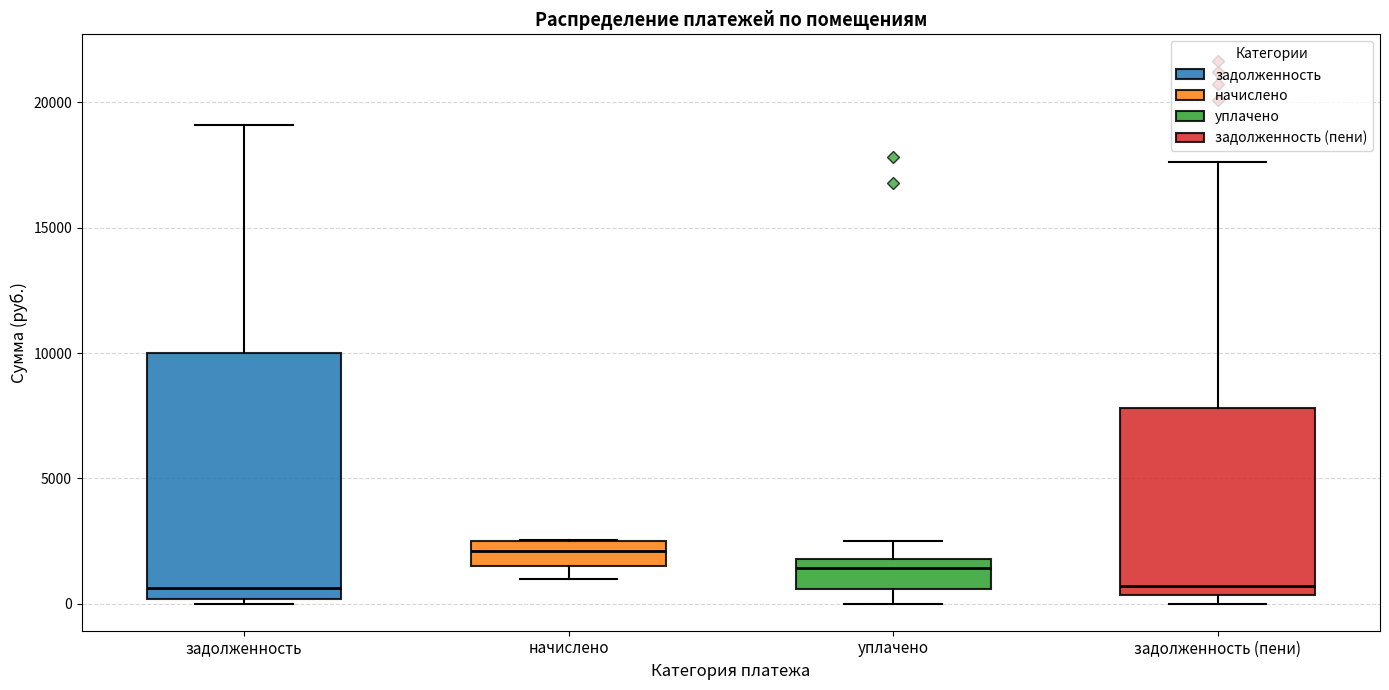

Comparing the boxes themselves (not the whiskers), which one is the tallest?

задолженность